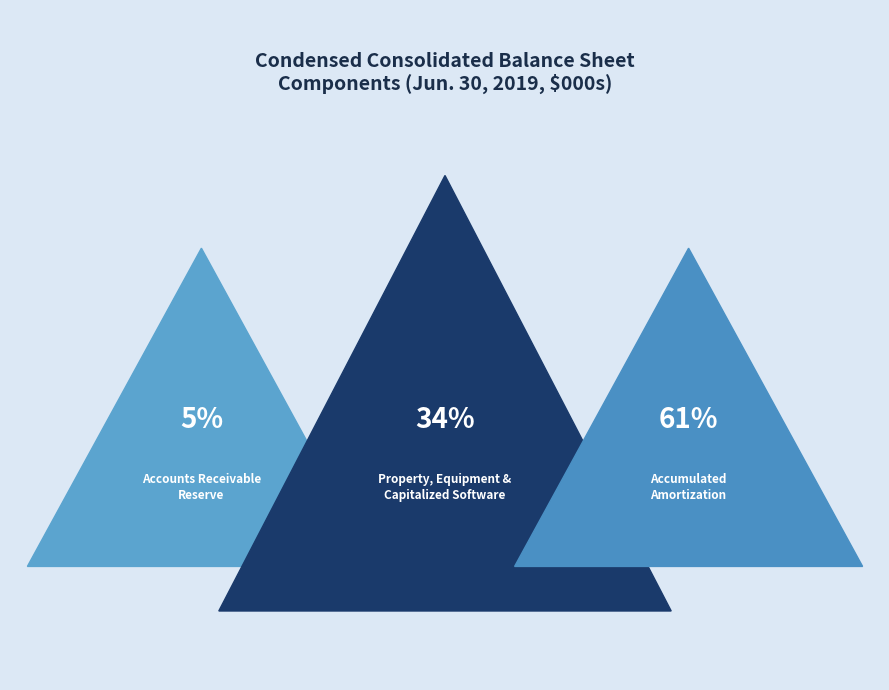

How many slices are in this pie chart?

3